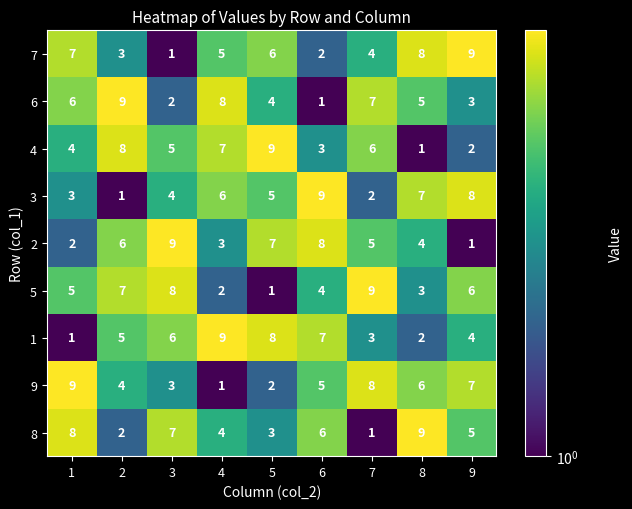

How many series are shown in this chart?

9